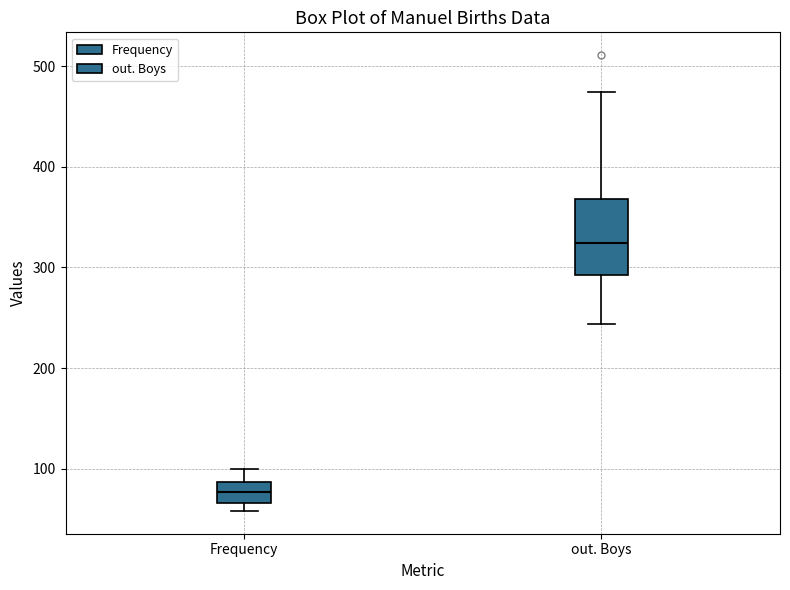

Reading left to right, read every box against the y-axis: the position of its median line, the range the box covers, and the ends of its whiskers. The values are not printed on the chart, so give them approximately, as read against the axis.

Frequency: median 80, box 70 to 90, whiskers 60 to 100
out. Boys: median 320, box 290 to 370, whiskers 240 to 470